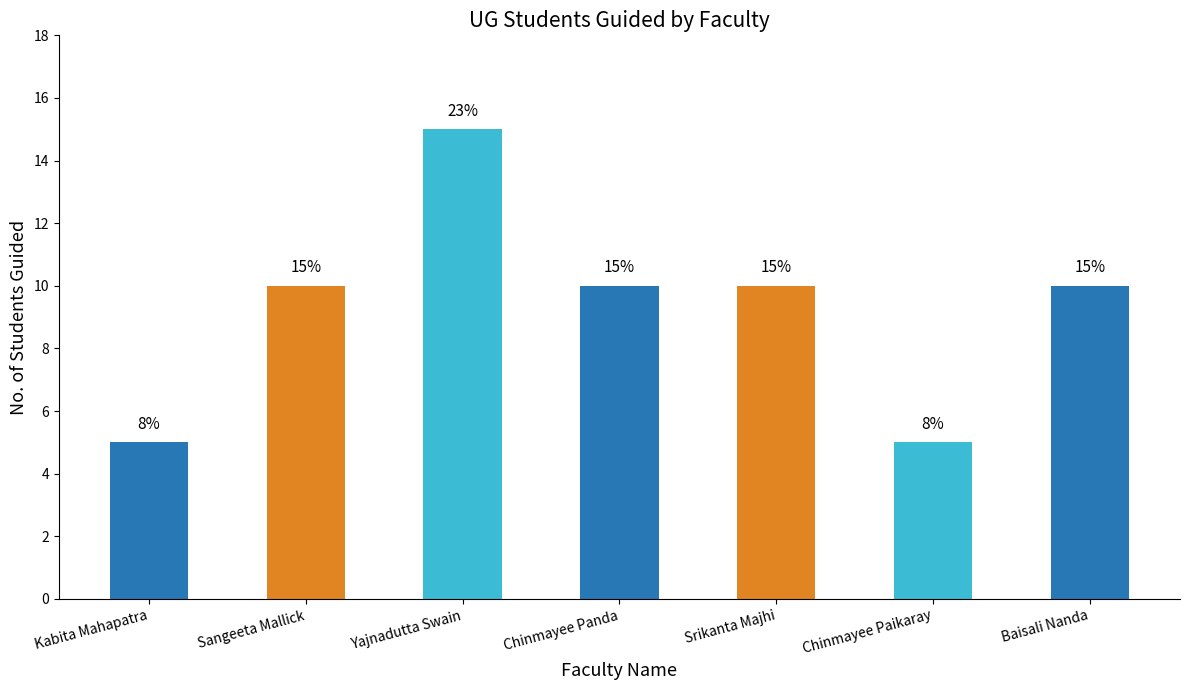

What is the minimum value shown in the chart?

5